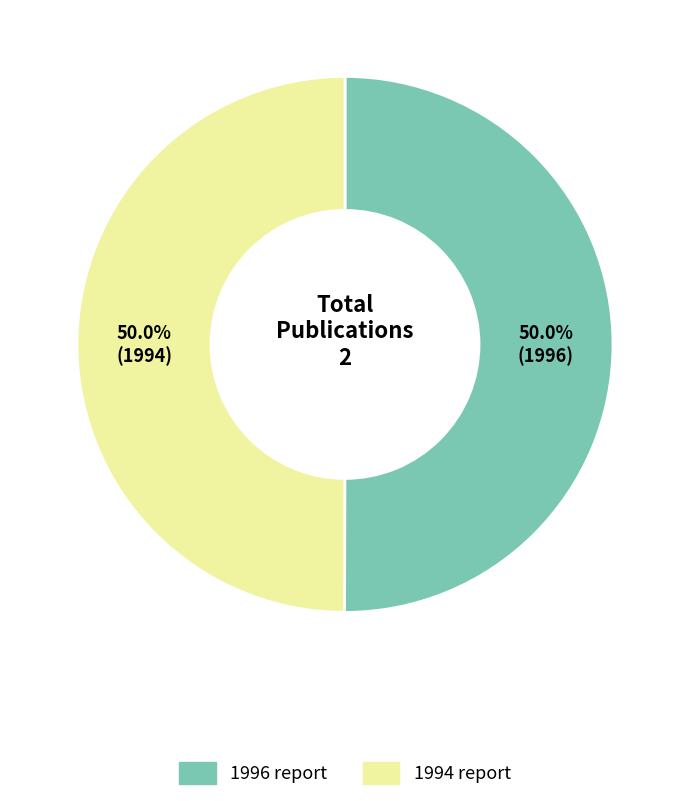

Combined, what portion of the pie is 1996 and 1994?

100.0%